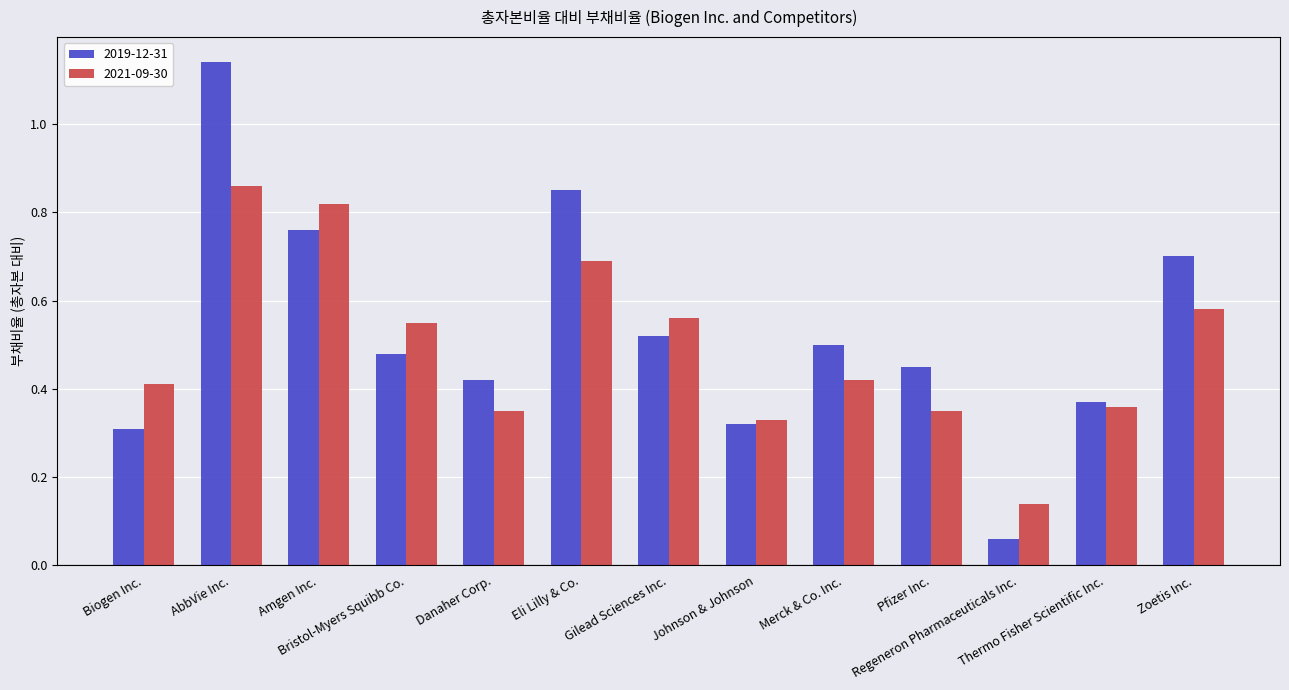

What are all the series names shown in the legend?

2019-12-31, 2021-09-30